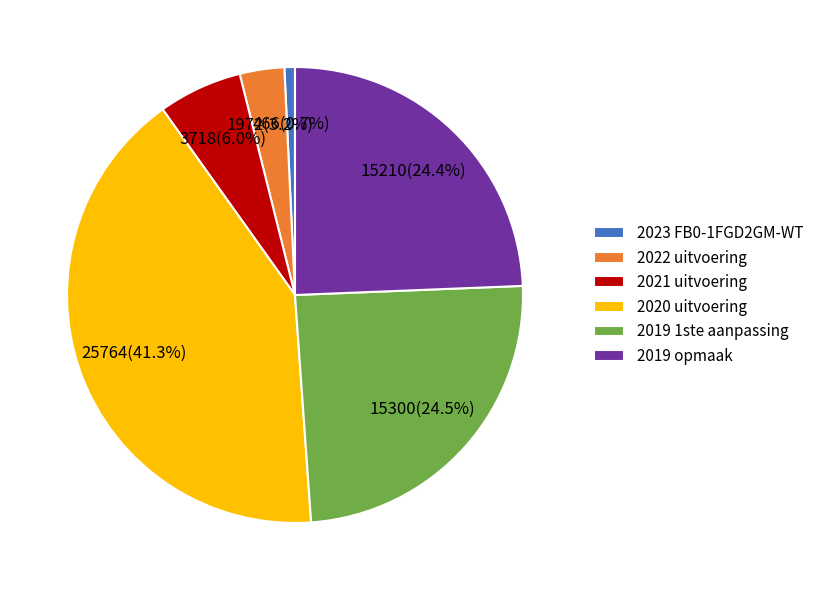

Approximately how many times larger is the value at 2020 uitvoering compared to 2019 1ste aanpassing?

1.7